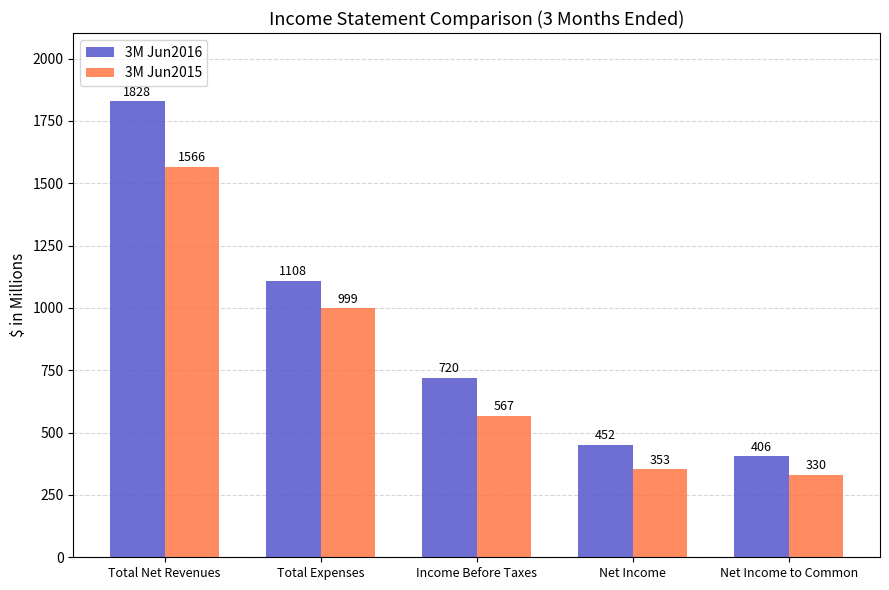

How many groups of bars are there?

5